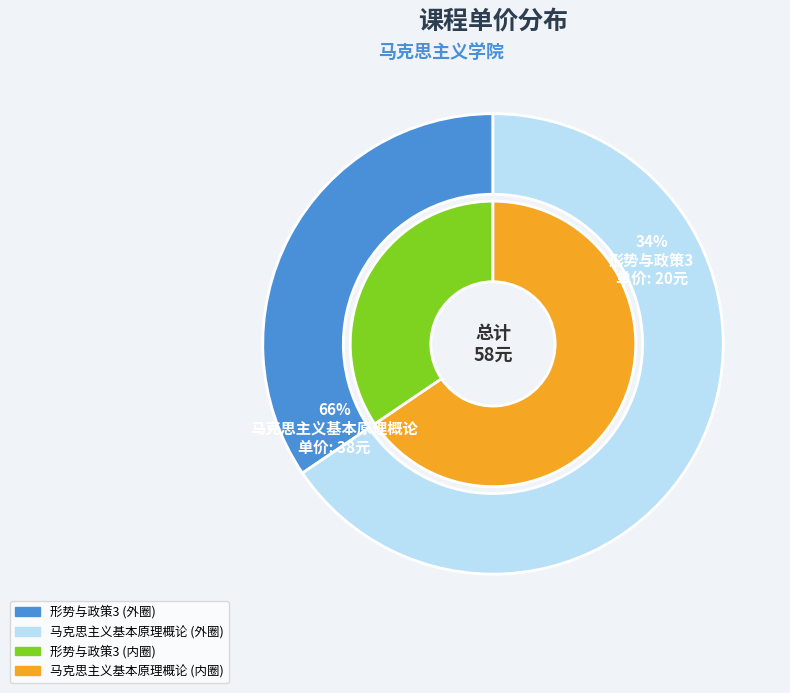

Is there a majority slice in this chart?

Yes